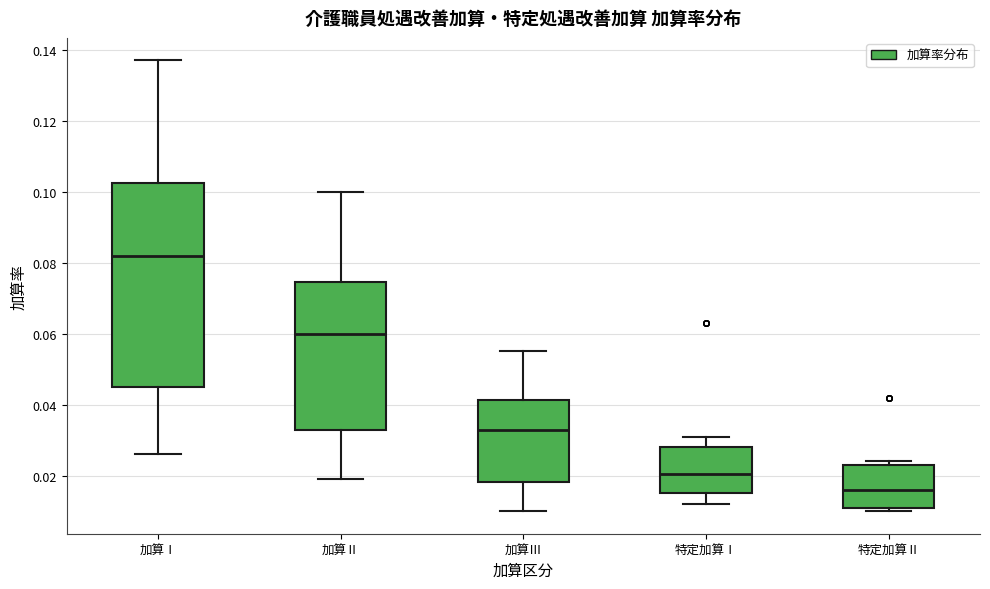

Reading left to right, read every box against the y-axis: the position of its median line, the range the box covers, and the ends of its whiskers. The values are not printed on the chart, so give them approximately, as read against the axis.

加算Ⅰ: median 0.082, box 0.046 to 0.102, whiskers 0.026 to 0.138
加算Ⅱ: median 0.060, box 0.032 to 0.074, whiskers 0.020 to 0.100
加算Ⅲ: median 0.034, box 0.018 to 0.042, whiskers 0.010 to 0.056
特定加算Ⅰ: median 0.020, box 0.016 to 0.028, whiskers 0.012 to 0.032
特定加算Ⅱ: median 0.016, box 0.012 to 0.024, whiskers 0.010 to 0.024 (just above the box's upper edge)